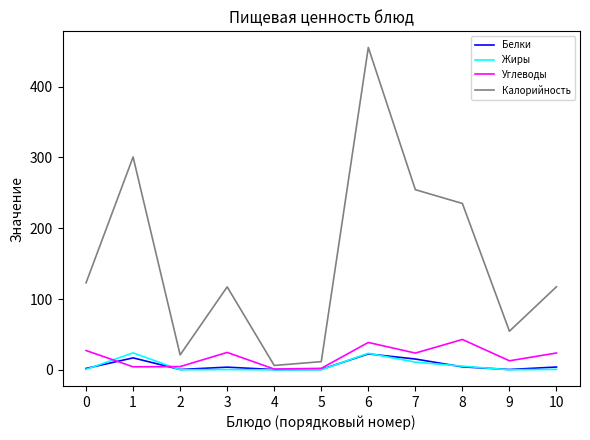

How many values in the Белки series are below 3?

5